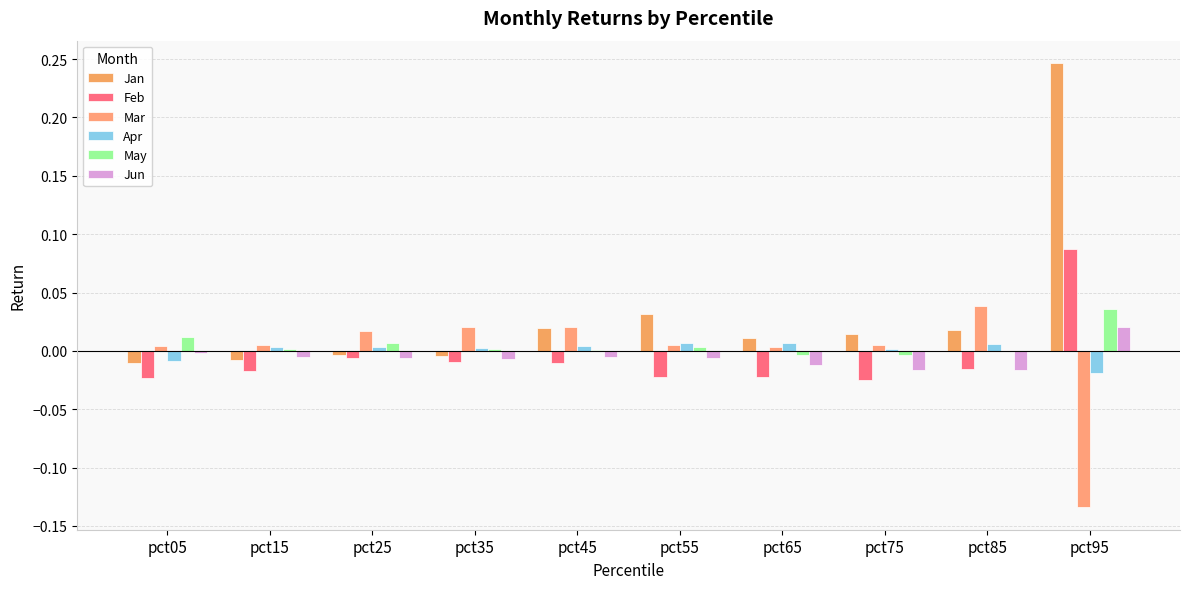

How many groups of bars are there?

10